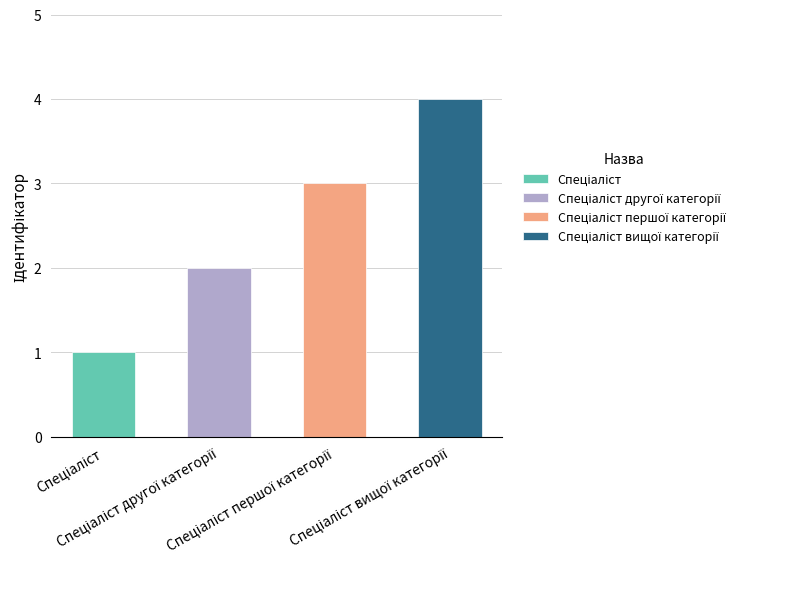

What is the change in value from Спеціаліст другої категорії to Спеціаліст вищої категорії?

+2